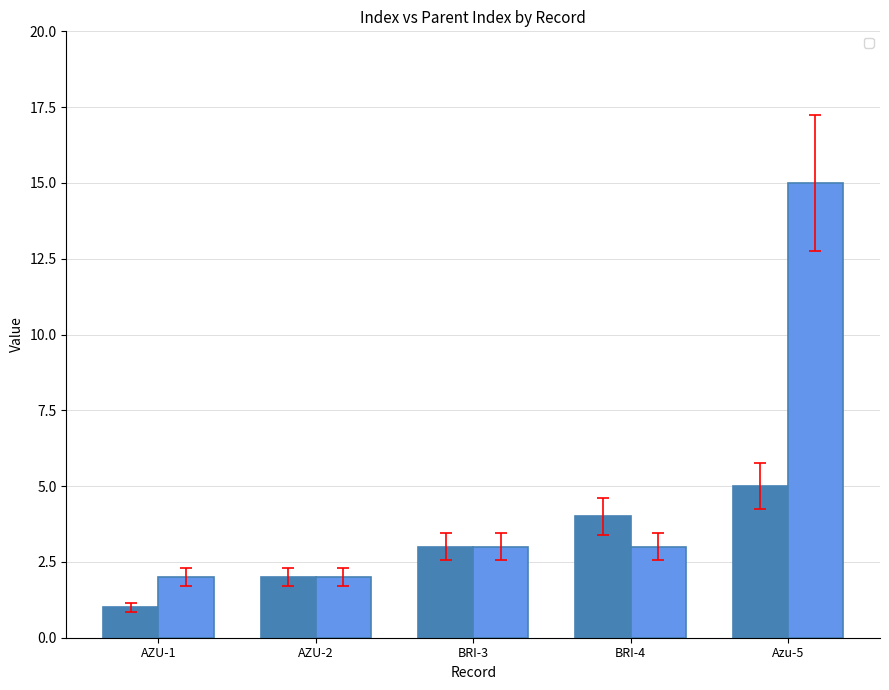

What is the label of the 2nd bar from the left?

AZU-2